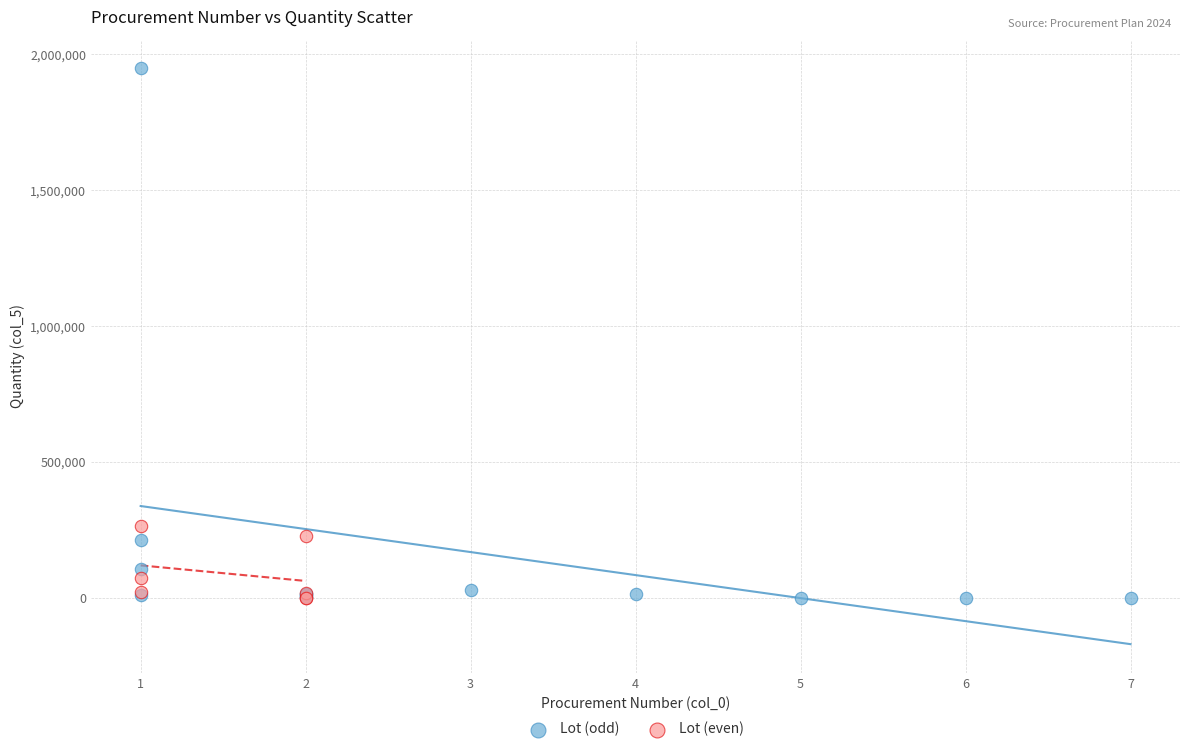

Which series contains the highest Y value?

Lot (odd)